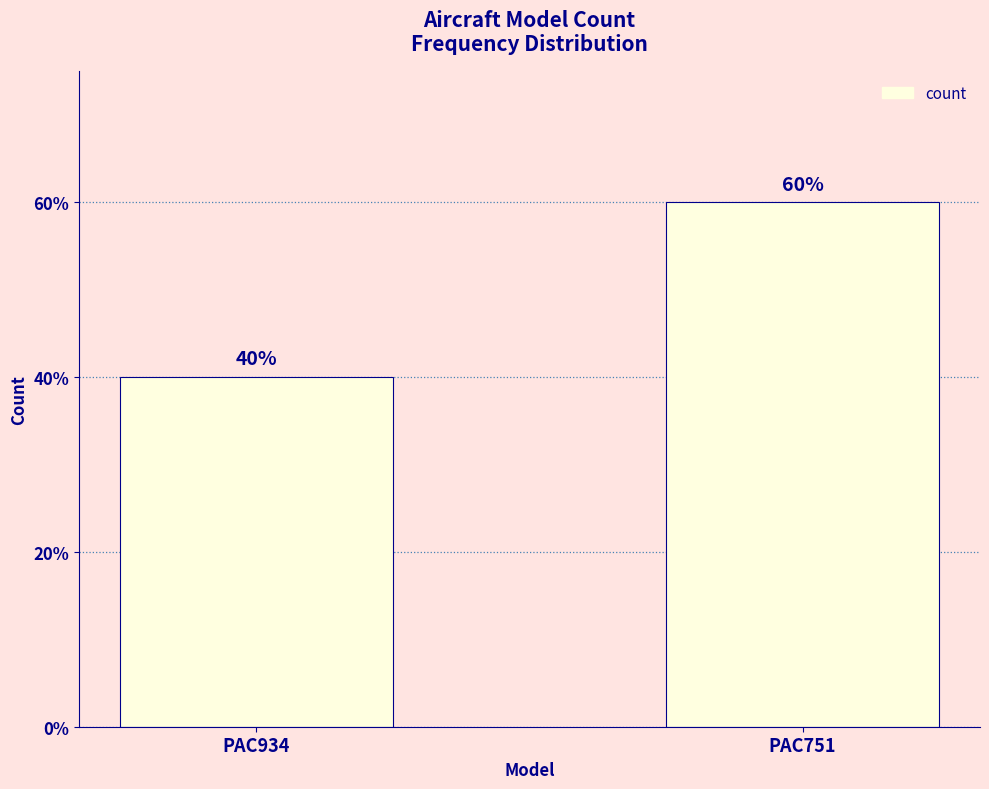

Are the bars horizontal?

No